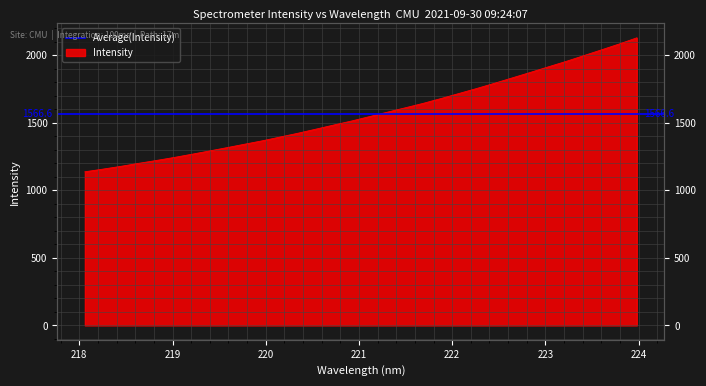

True or false: the data shows 1872.1 at 222.8355.

True